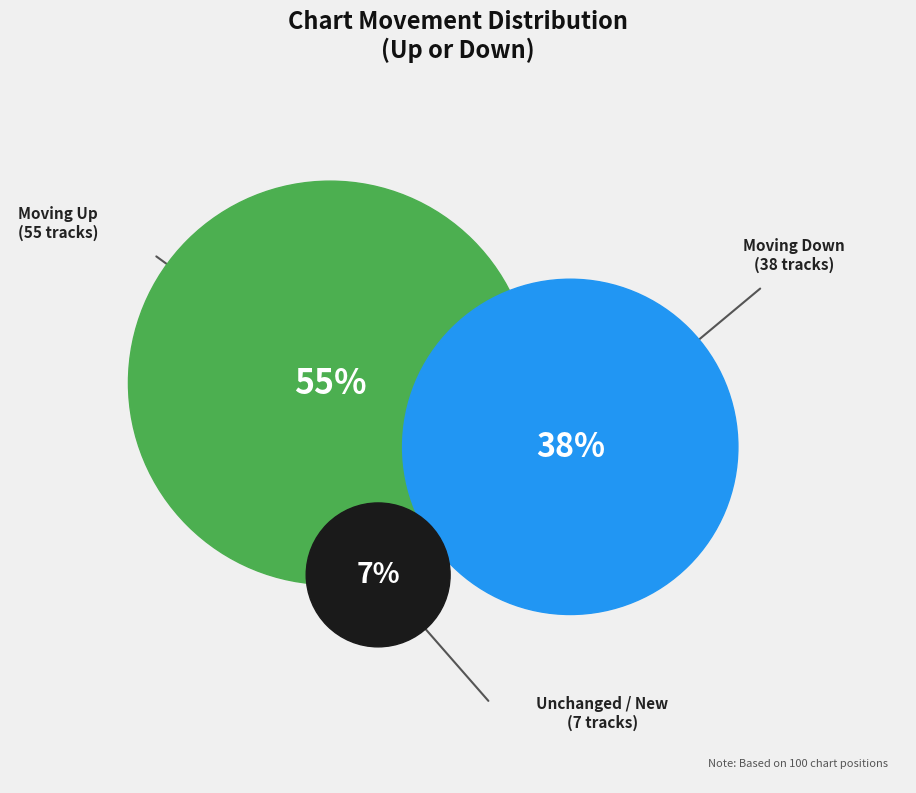

Which has a higher value, up or down?

up